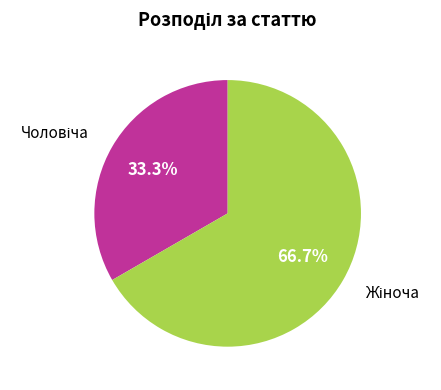

Does any single category account for the majority?

Yes